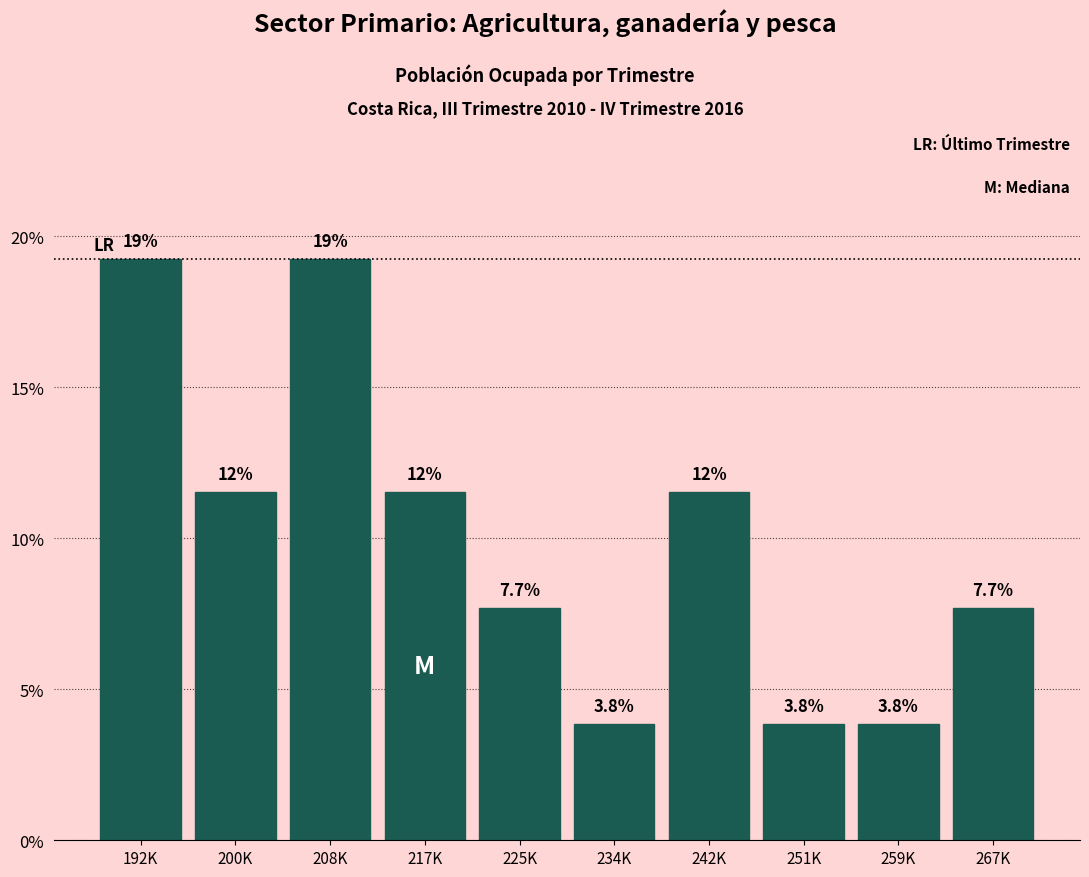

Reading left to right, extract all data points from this chart.

192K=19.2	200K=11.5	208K=19.2	217K=11.5	225K=7.7	234K=3.8	242K=11.5	251K=3.8	259K=3.8	267K=7.7